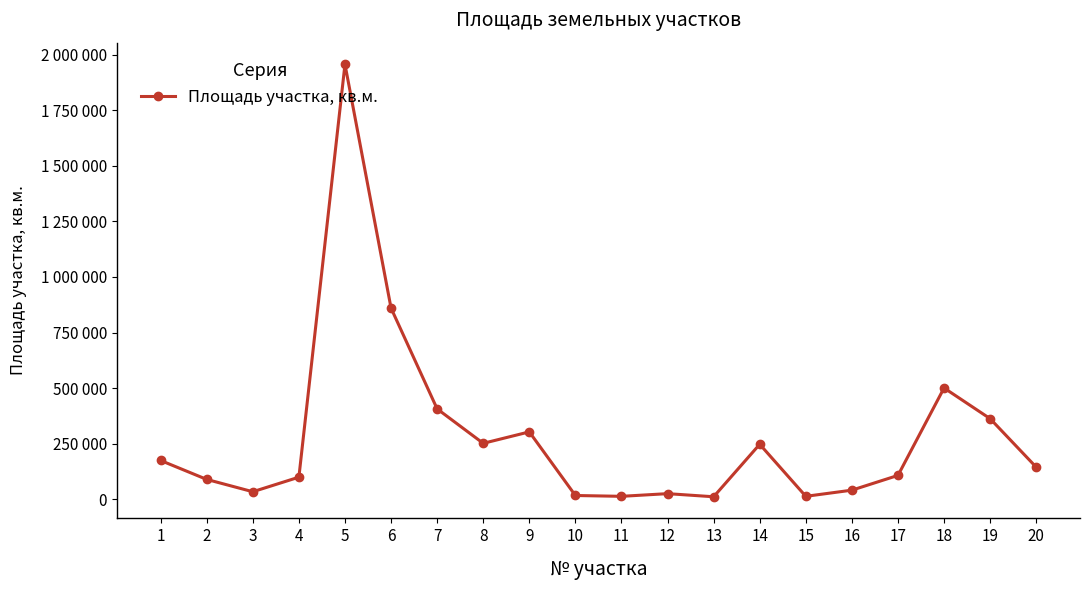

Is it true that the value at 12 is 26000?

True